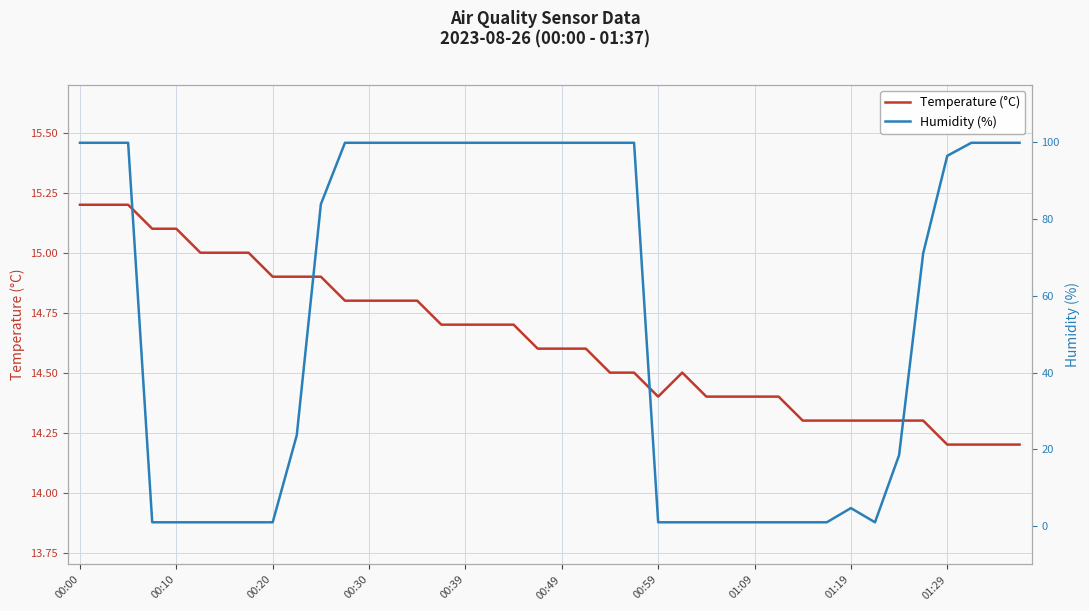

True or false: Humidity (%) has more than 2 interior local peaks.

False